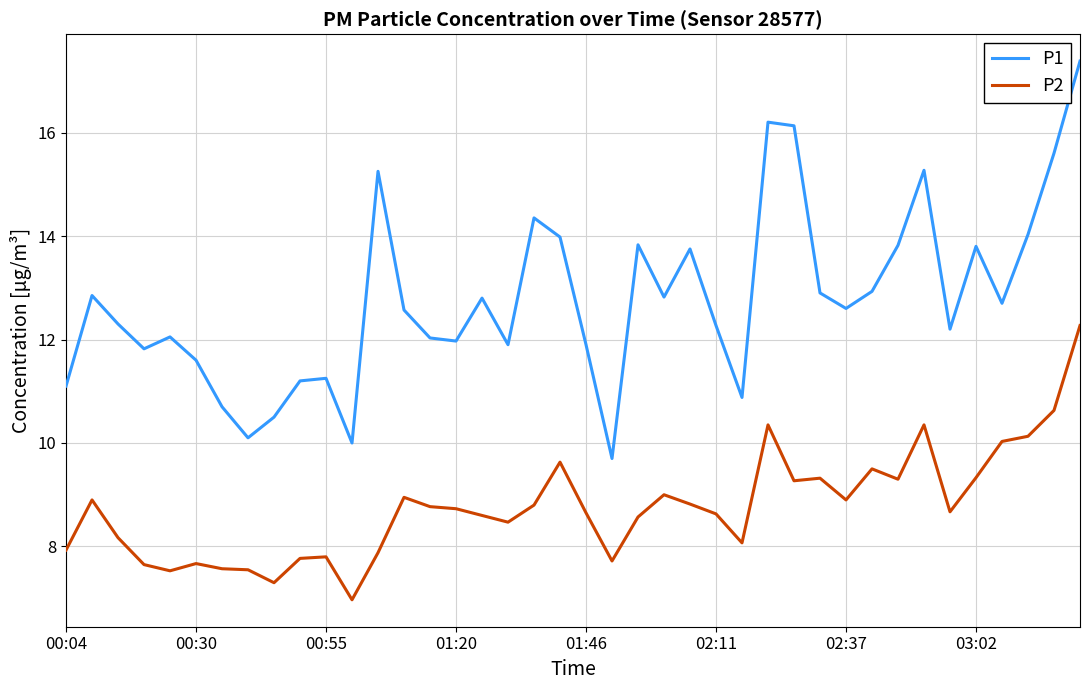

List the series in order of their peak value, highest first.

P1, P2